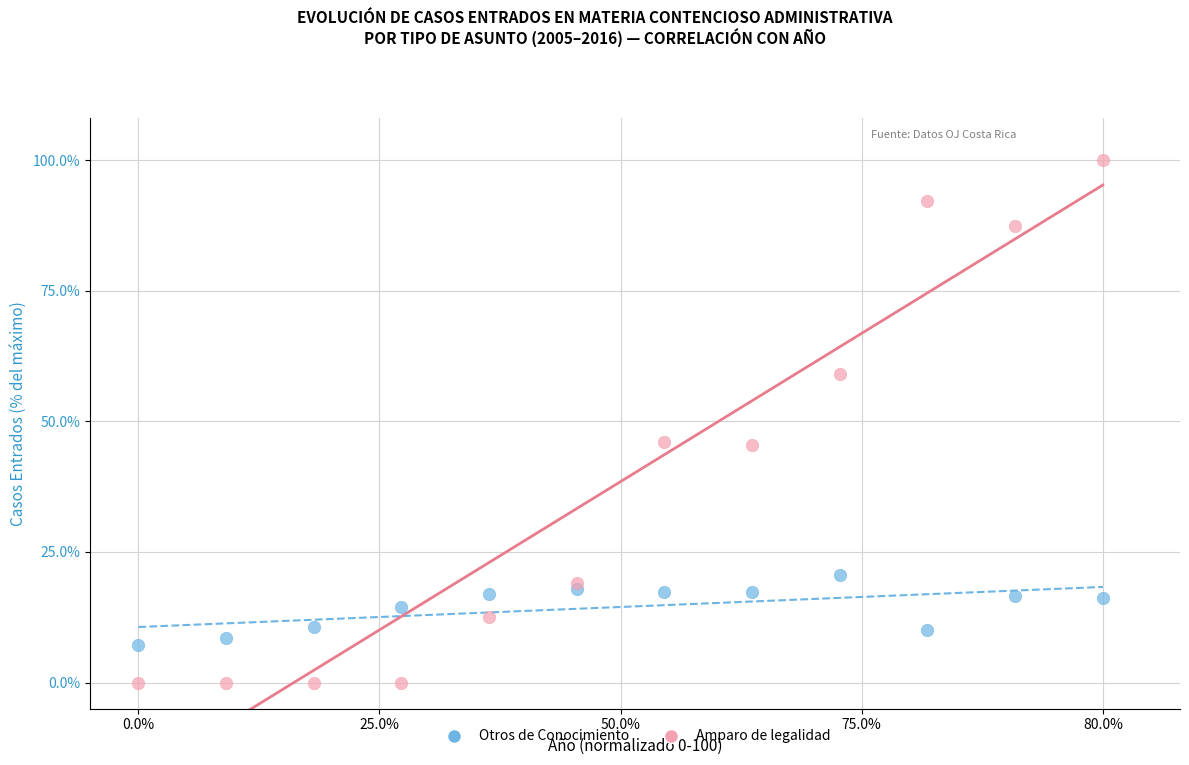

Which series has the largest Y range (max minus min)?

Amparo de legalidad